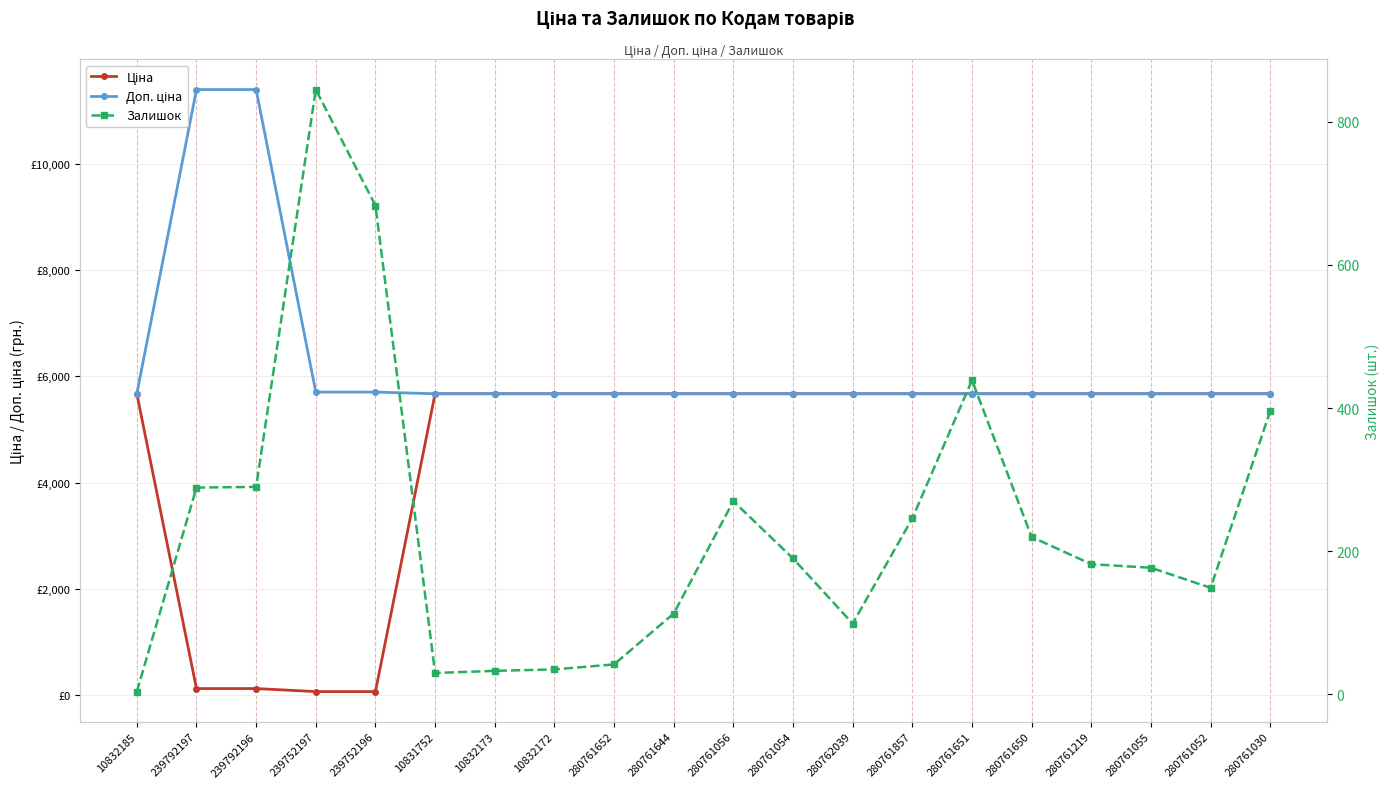

The value of Доп. ціна at 280761651 is 5673.8. True or false?

True